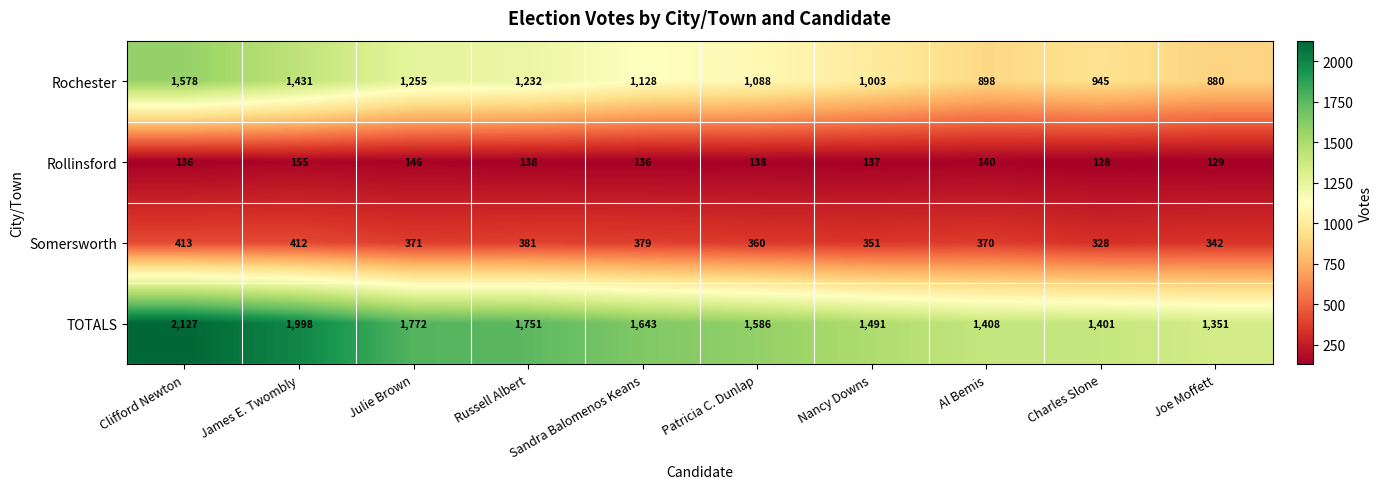

True or false: Rochester has a value of 1088 at Patricia C. Dunlap.

True